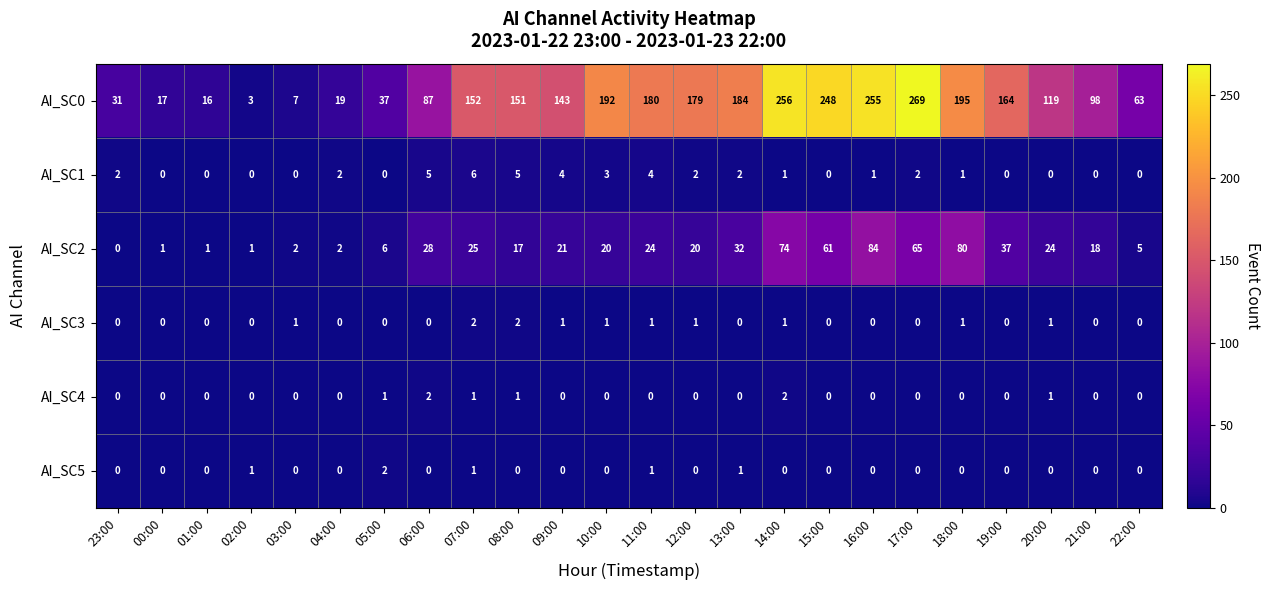

What is the difference between the highest and lowest values at 21:00?

98